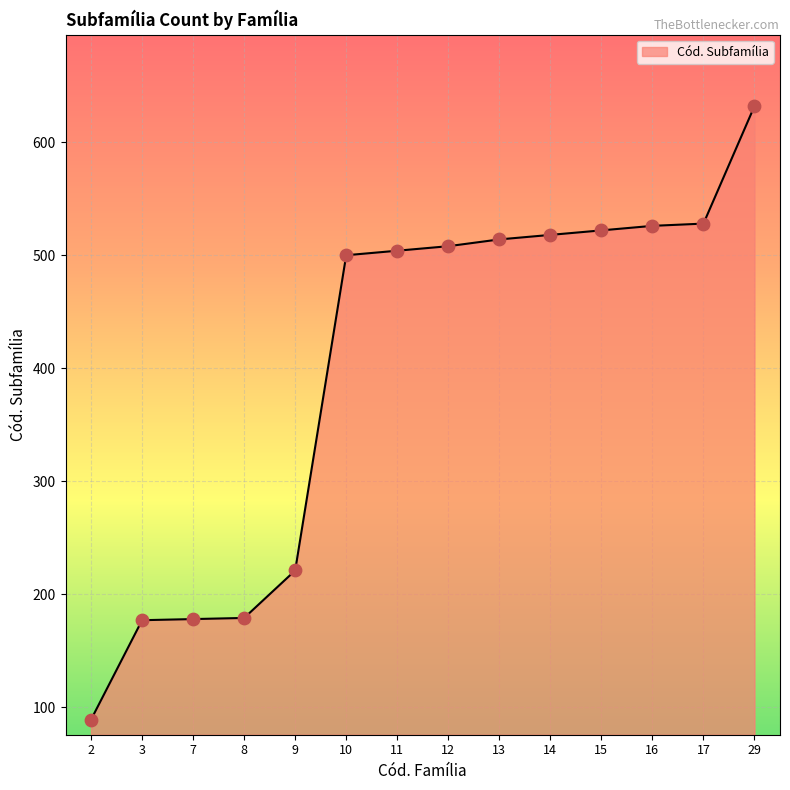

What is the change in value from 2 to 29?

+543